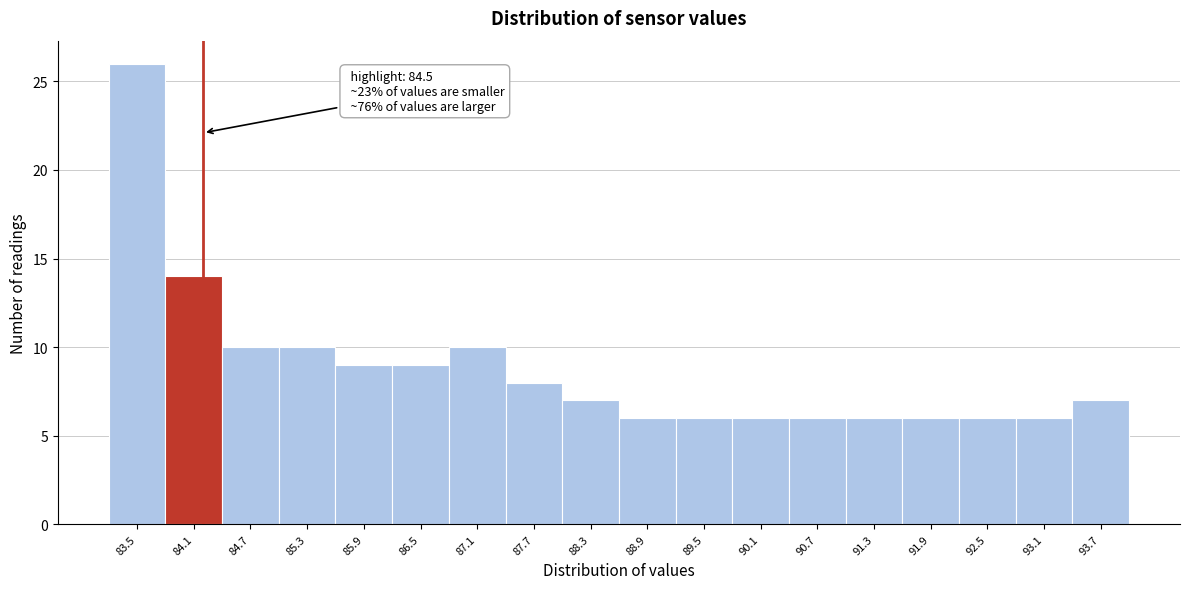

Reading left to right, list all the values displayed in this chart.

26	14	10	10	9	9	10	8	7	6	6	6	6	6	6	6	6	7